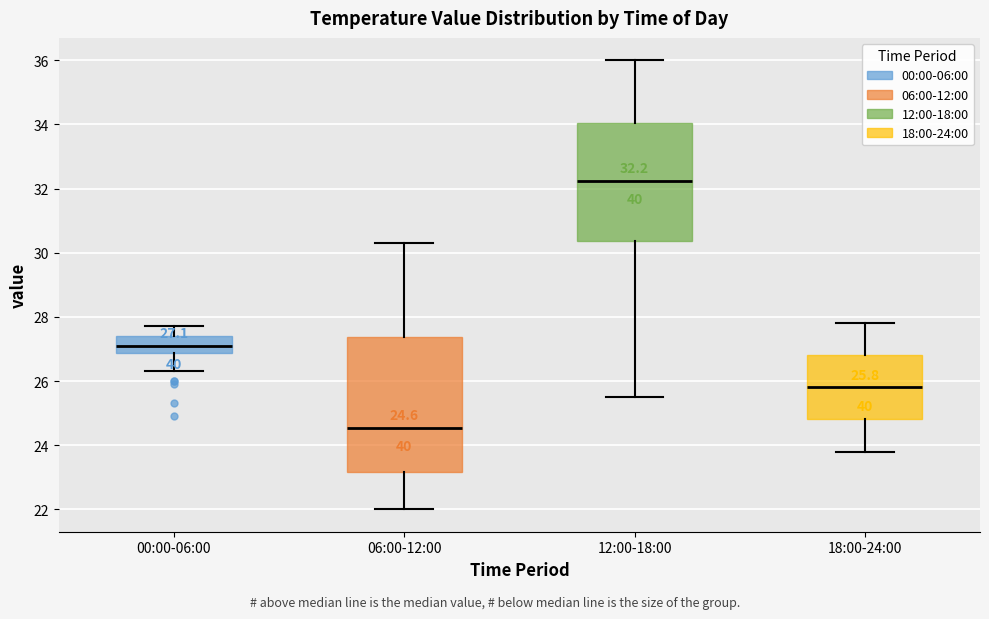

Which box's median line is the highest?

12:00-18:00